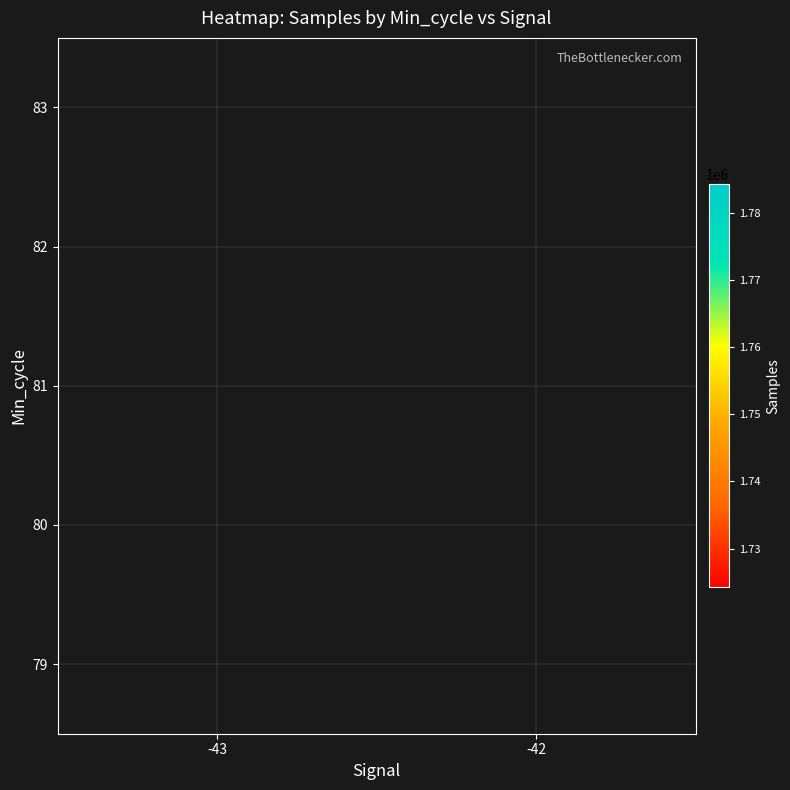

Between -43 and -42, which is larger?

-43